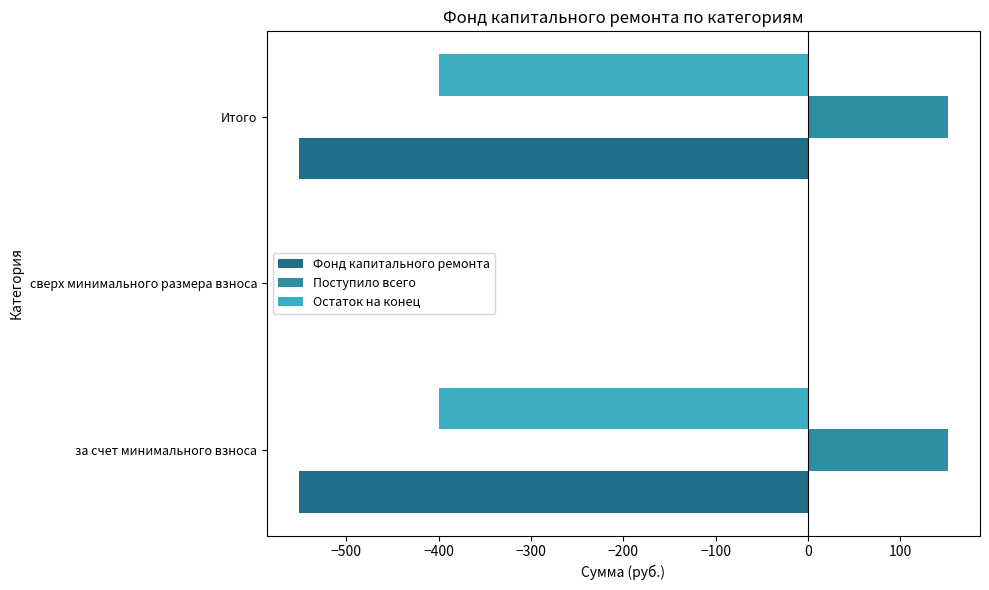

What is the total value across all series at Итого?

-799.2